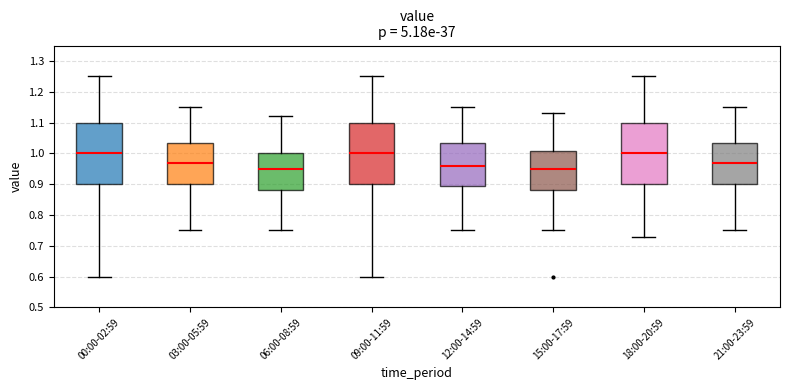

Where is the upper edge of the box for 15:00-17:59 on the y-axis? The values are not printed on the chart, so give them approximately, as read against the axis.

1.01